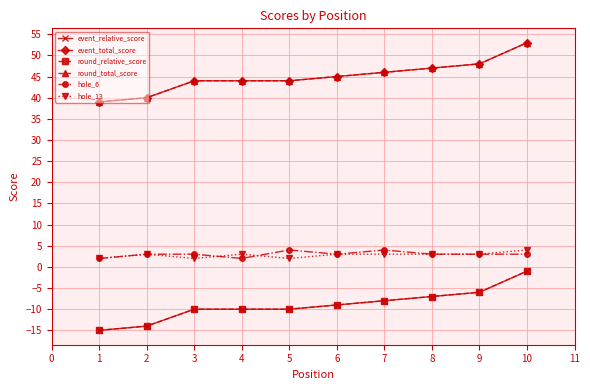

Is this an area chart (filled region under the line)?

No